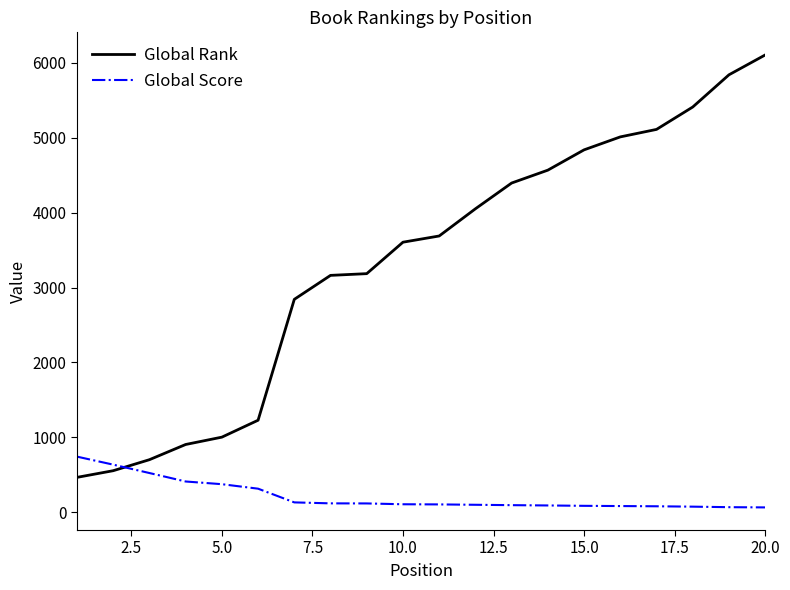

Which series has the largest total across all categories?

Global Rank